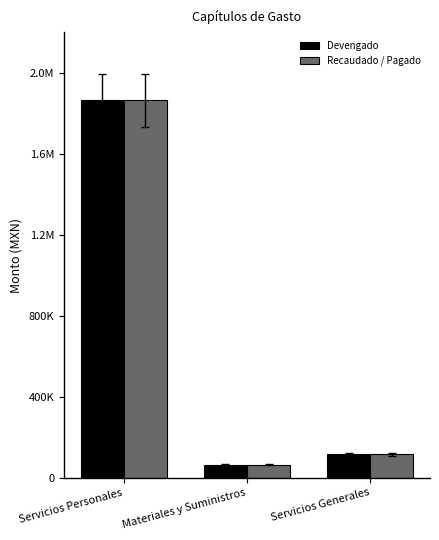

Which category has the lowest value in the Devengado series?

Materiales y Suministros